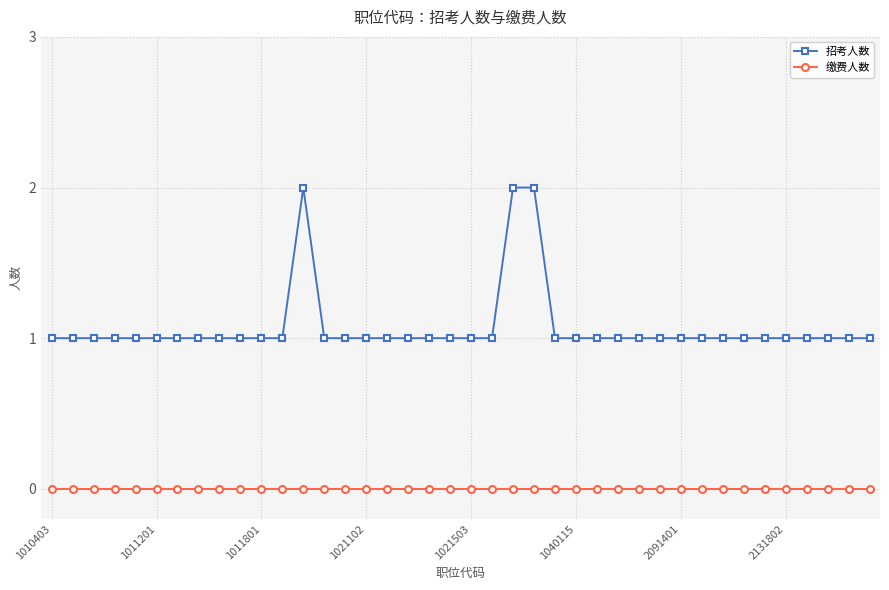

Rank the series by their maximum value, from lowest to highest.

缴费人数, 招考人数